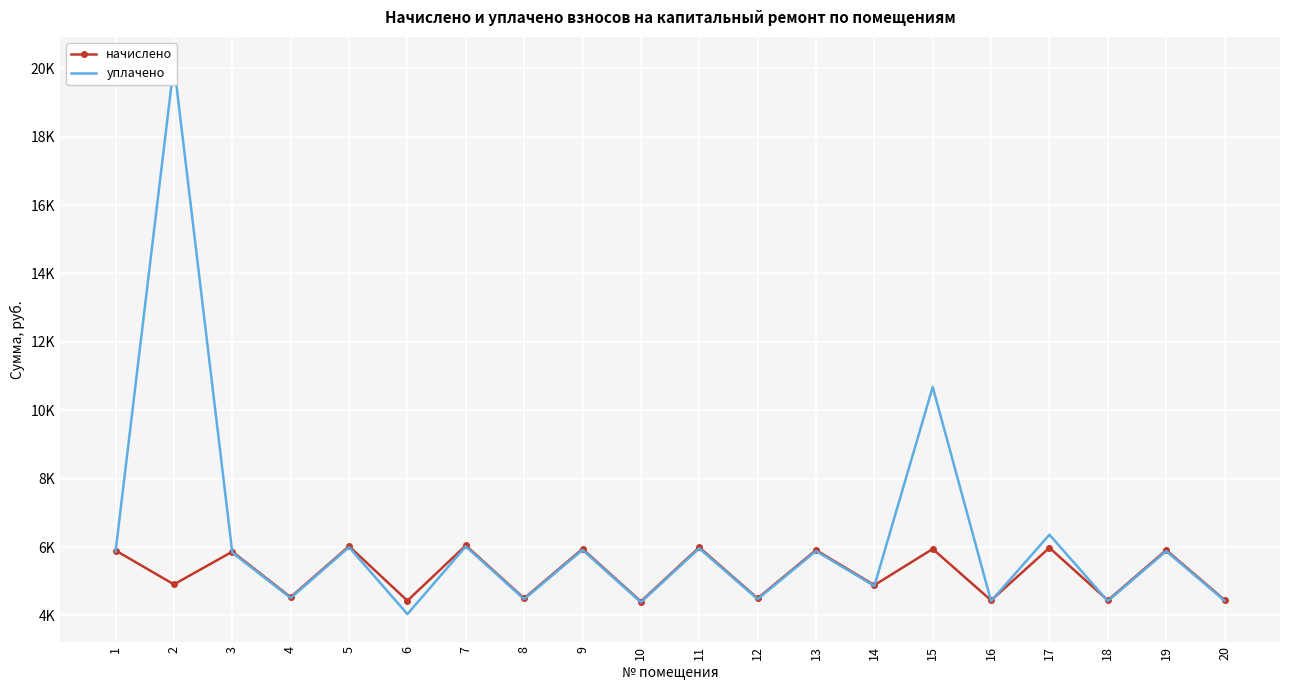

At how many categories does at least one series exceed 6309?

3